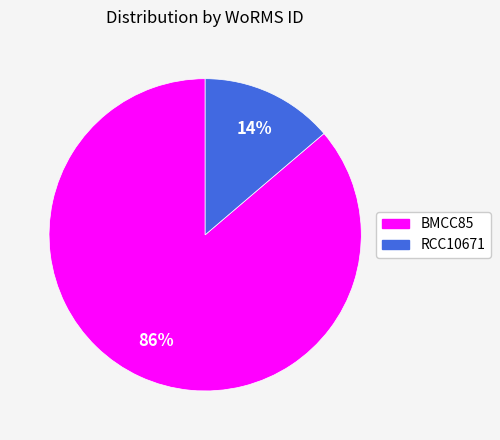

To the nearest percent, what is the average slice percentage?

50%